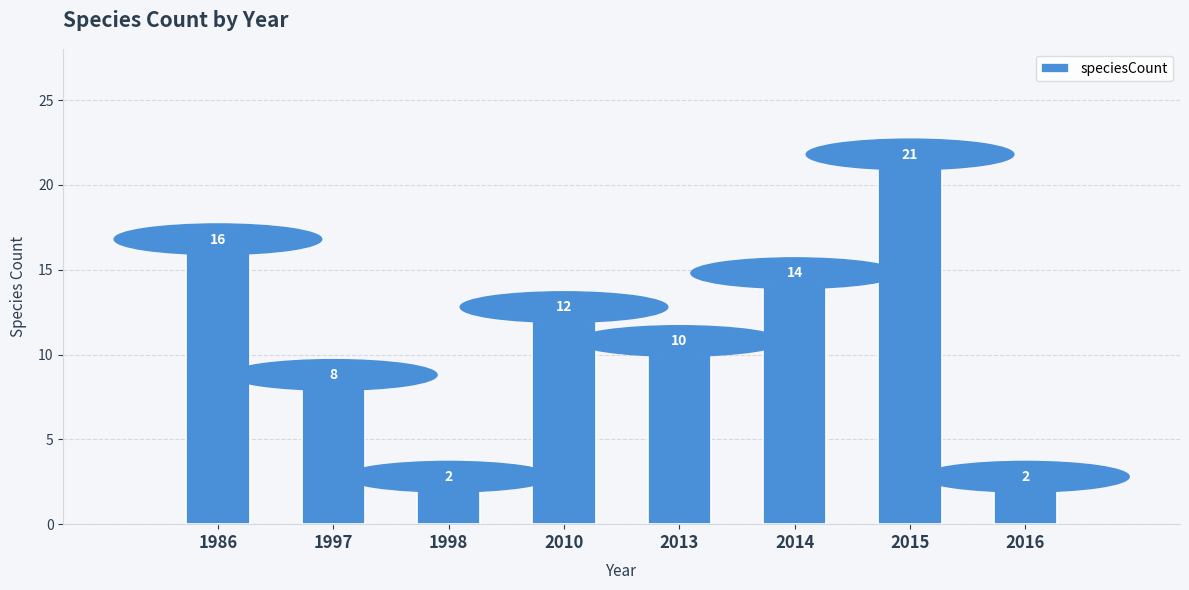

Is it true that the value at 2010 is 6?

False